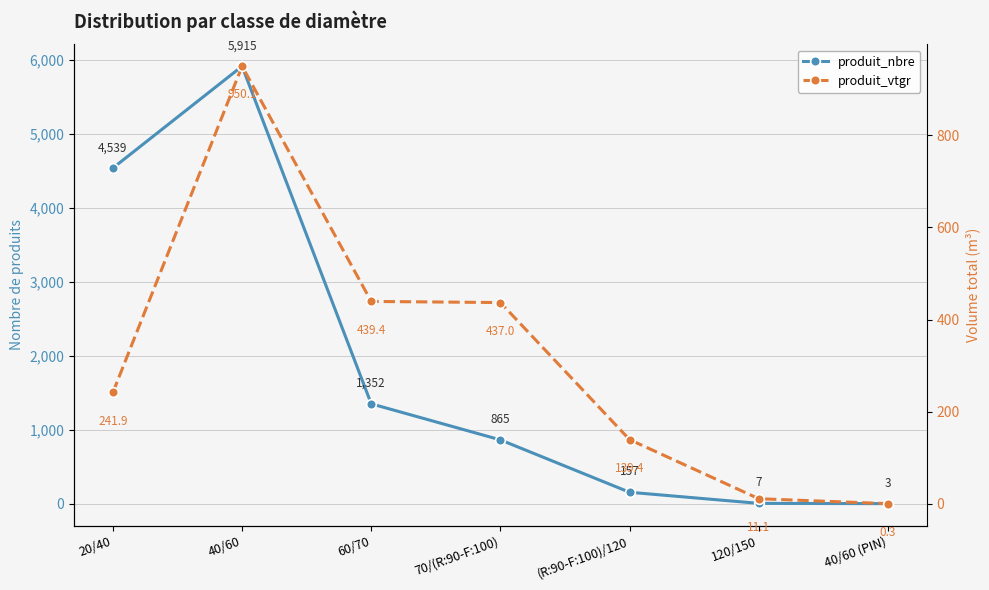

What is the value of the produit_nbre point at the 3rd from the left?

1352.0